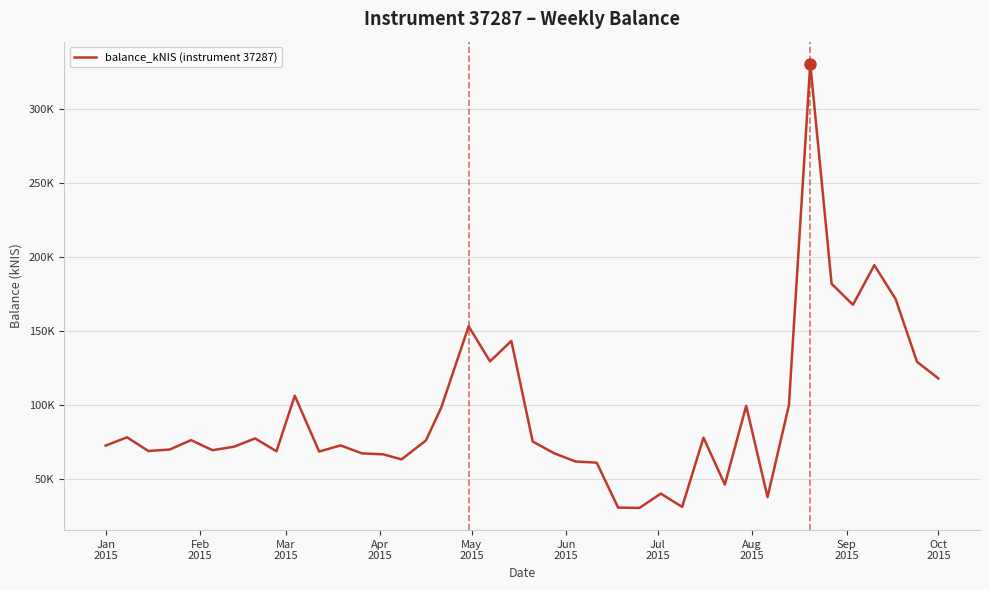

Is this an area chart (filled region under the line)?

No